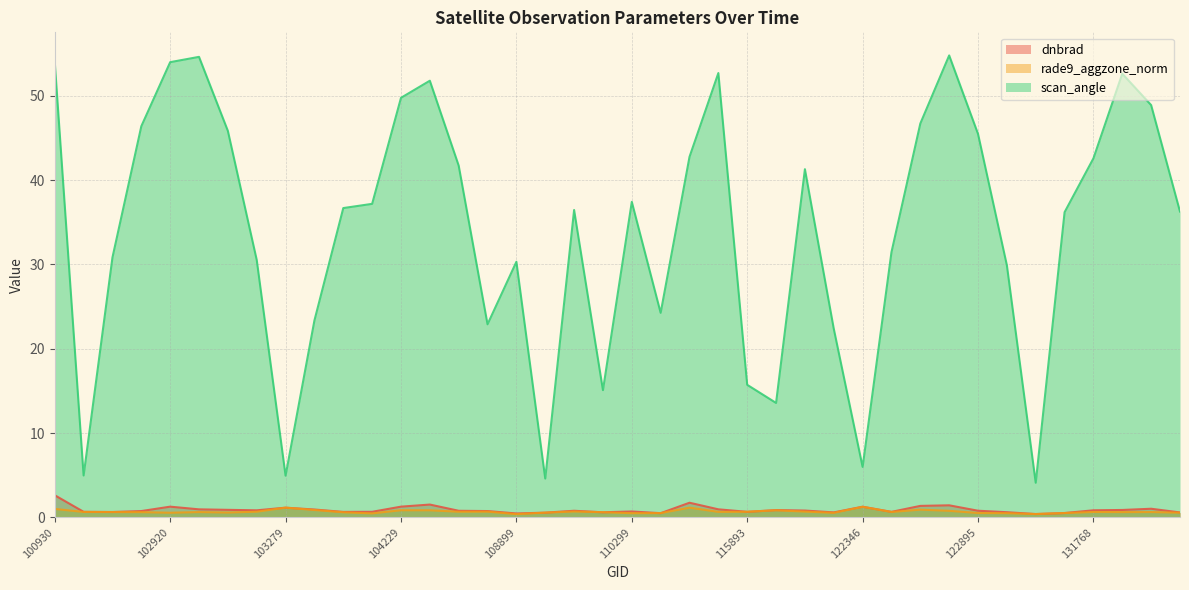

Which series has the widest spread of values?

scan_angle